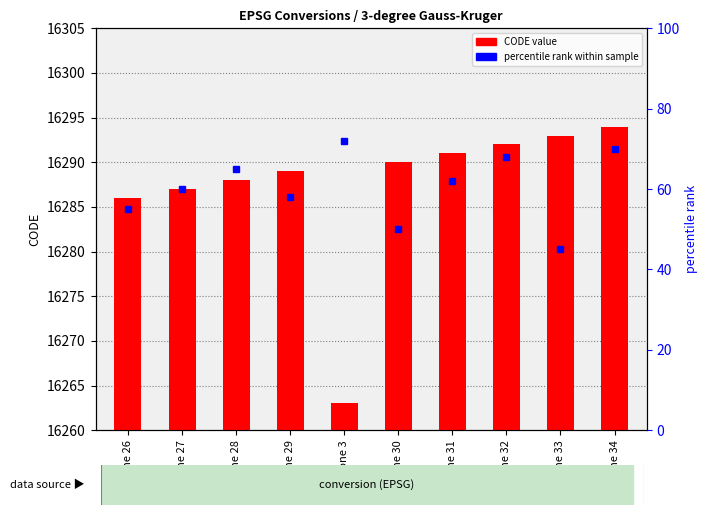

What are all the series names shown in the legend?

CODE value, percentile rank within sample